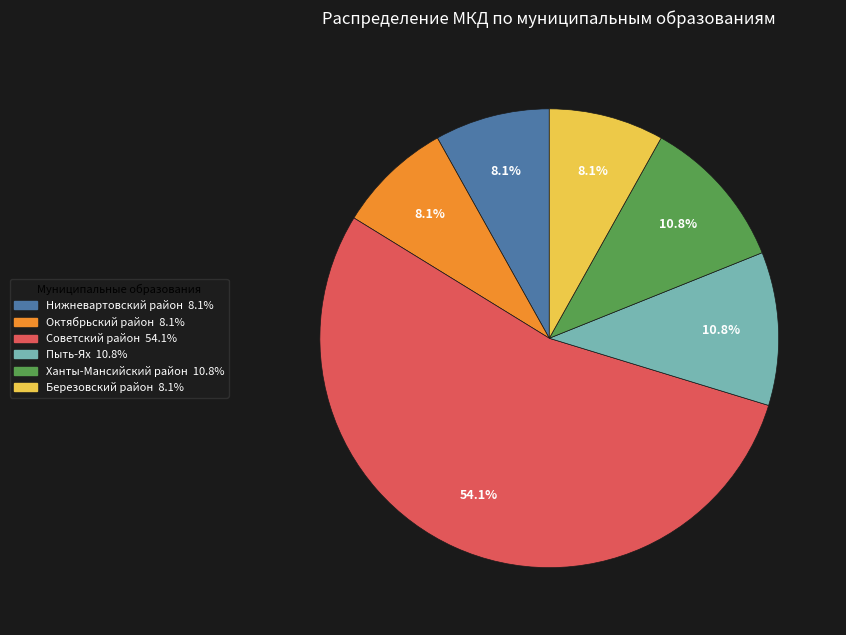

Approximately how many times larger is the value at Советский район compared to Пыть-Ях?

5.0